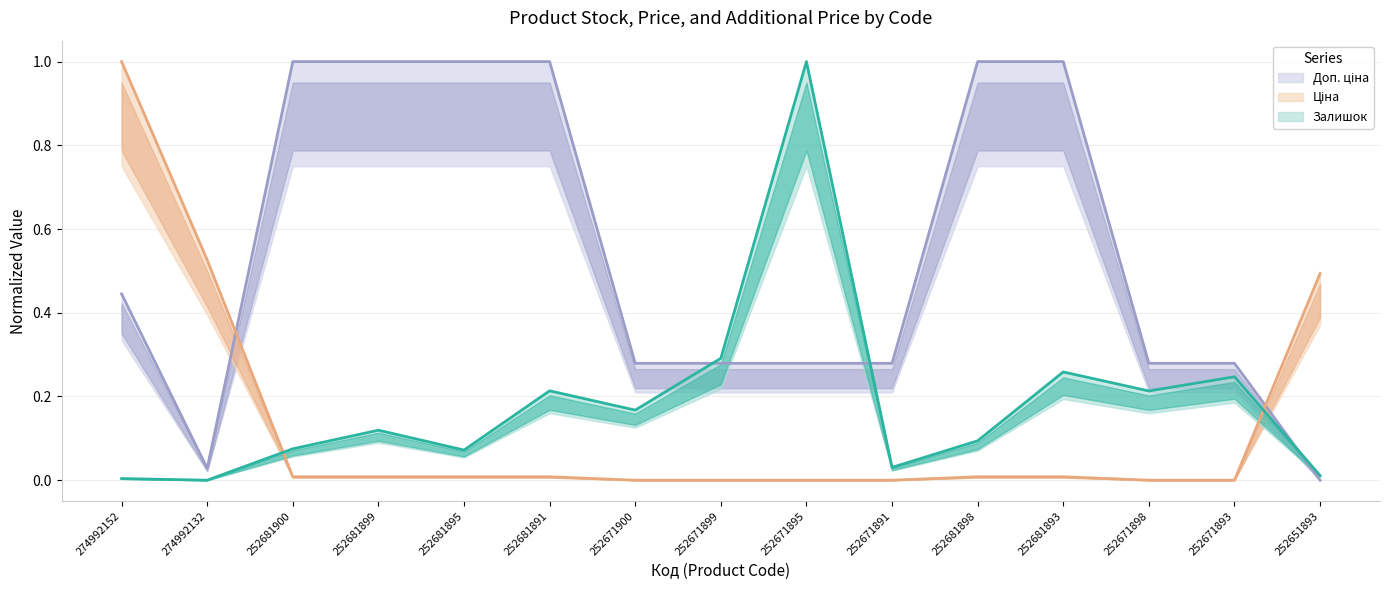

How many interior local valleys does the Доп. ціна series have?

1